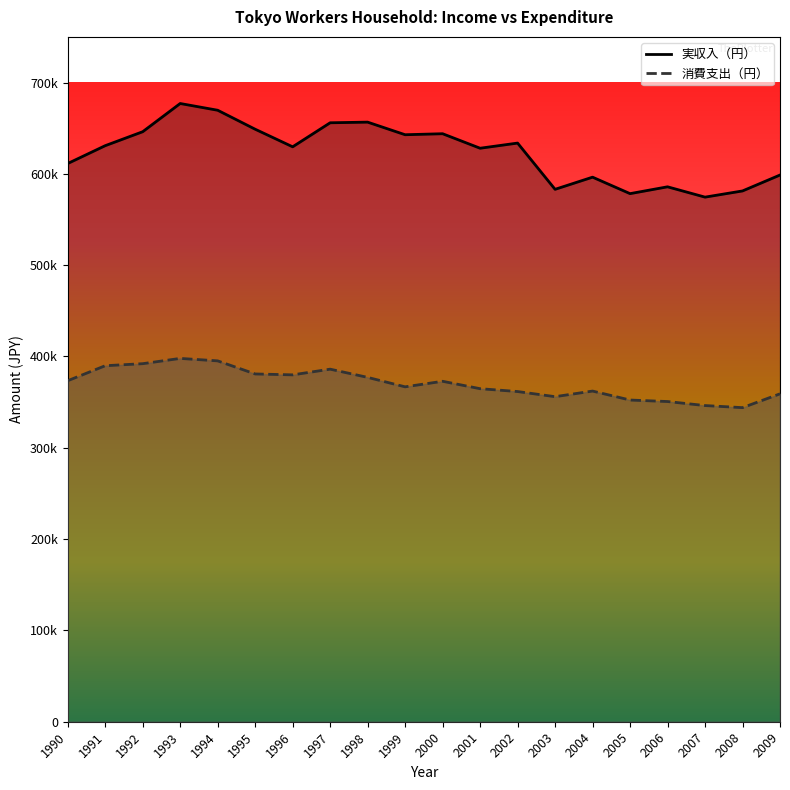

What is the sum of all 消費支出（円） values?

7408832